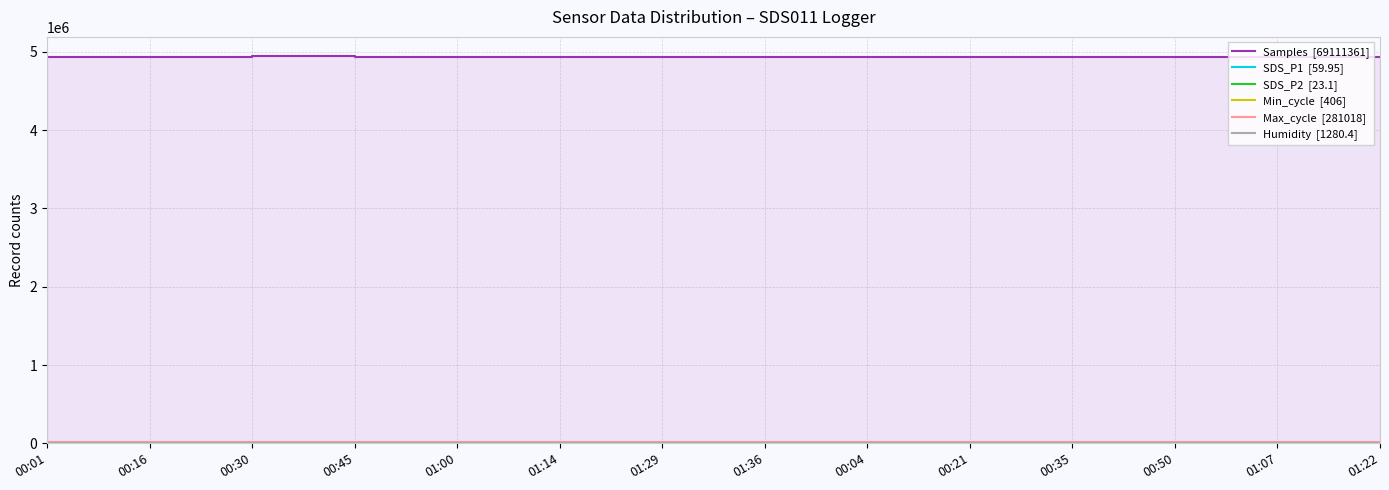

True or false: SDS_P2  [23.1] and Samples  [69111361] intersect in this chart.

False